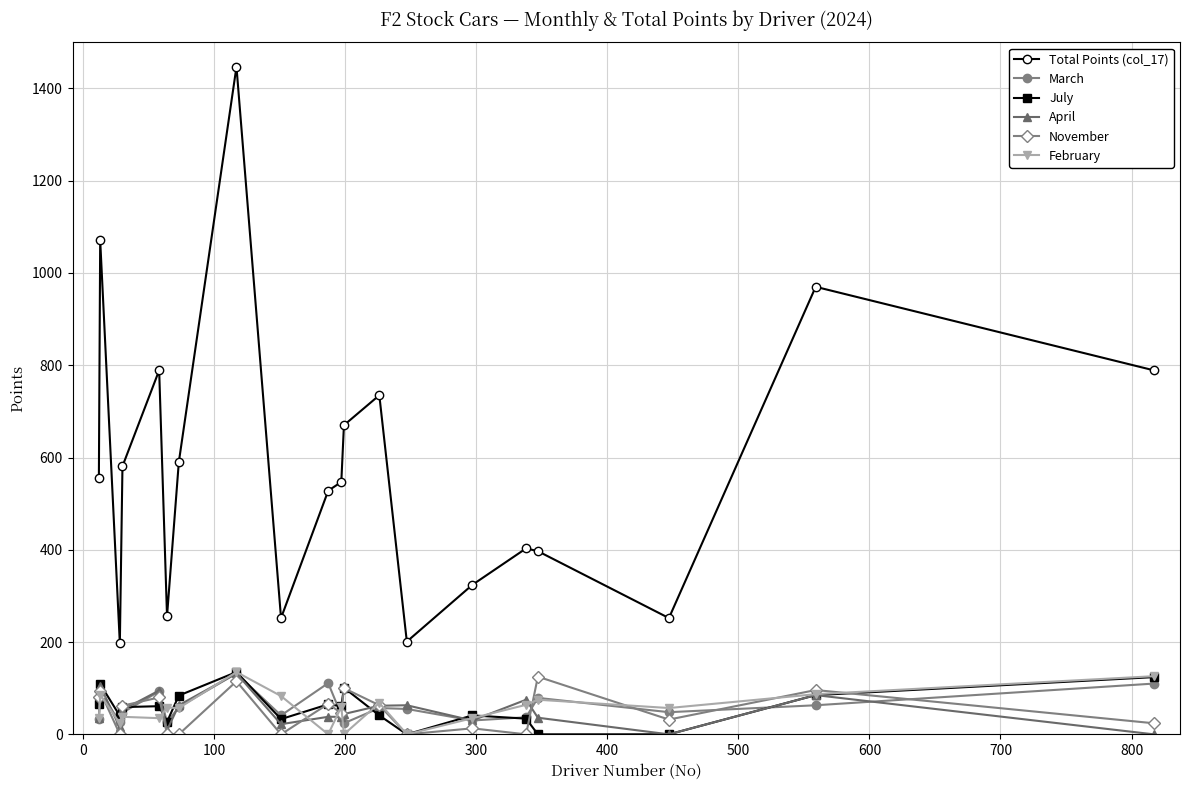

What is the maximum value for July?

135